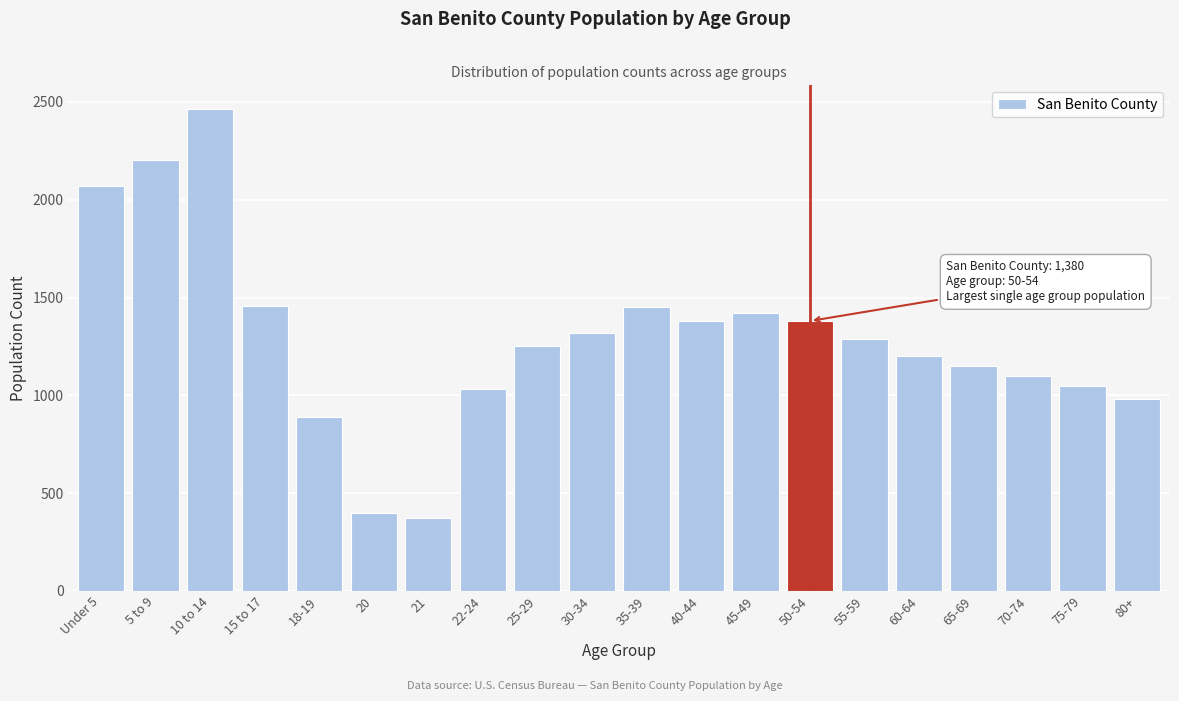

The value at 20 is 397. True or false?

True